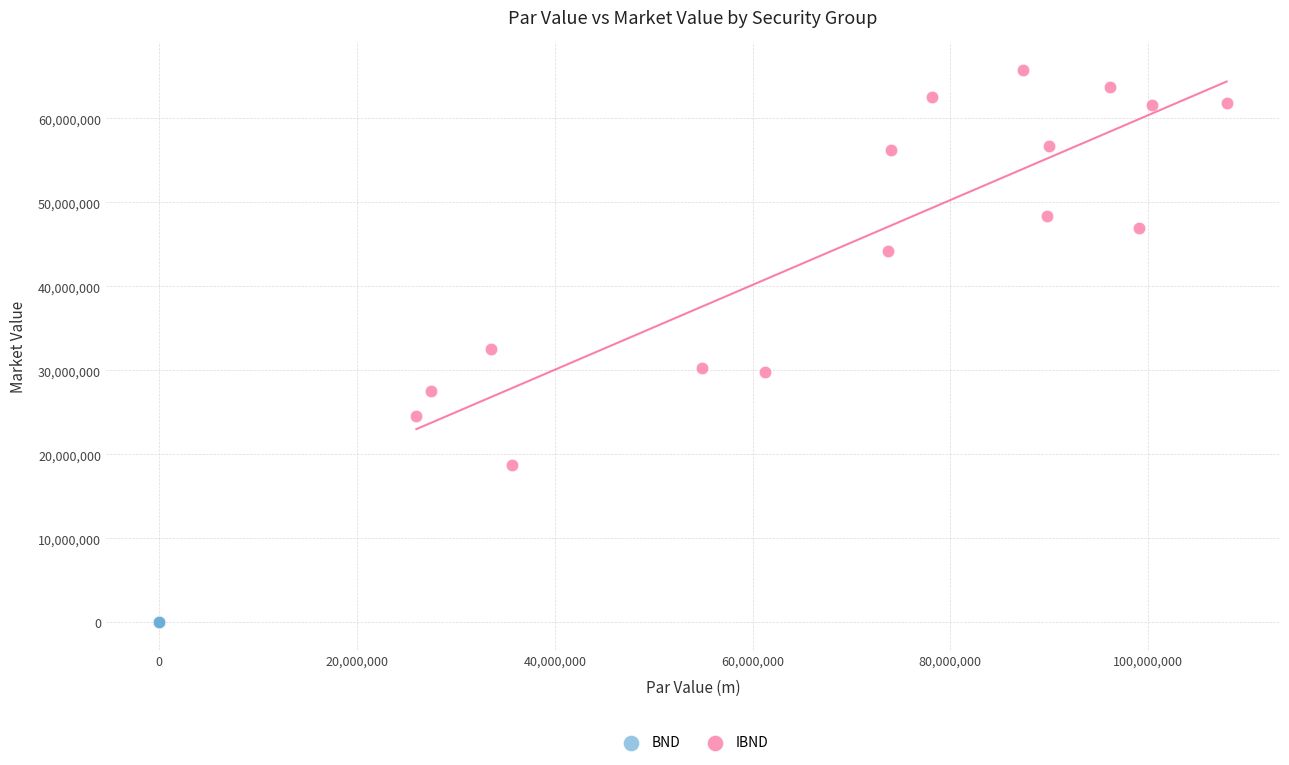

Which series reaches the minimum Y coordinate?

BND